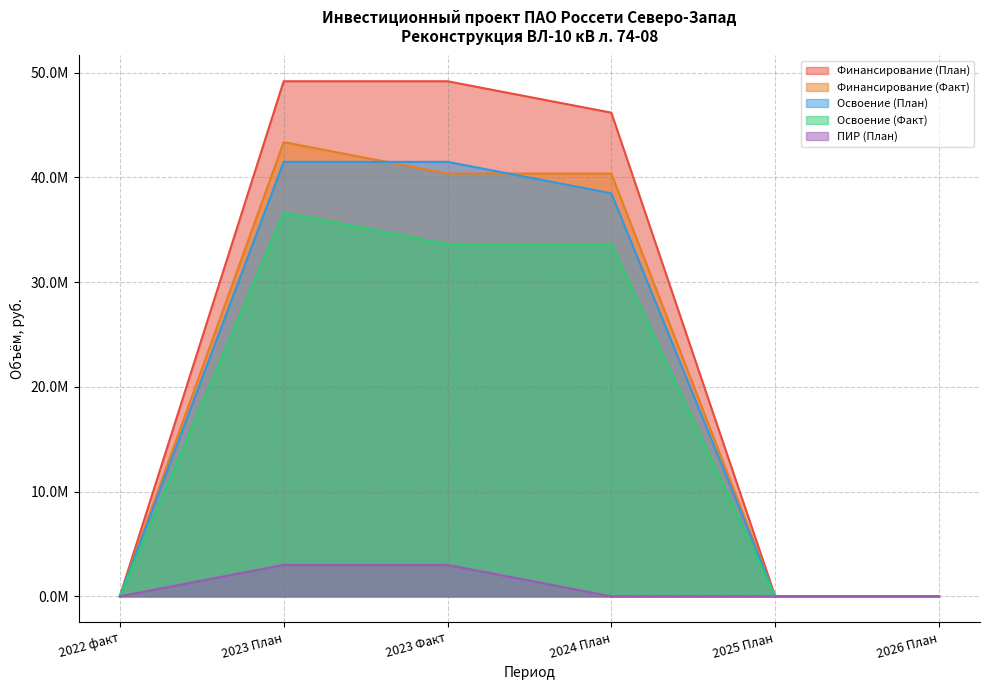

What is the sum of the Освоение (План) values at 2022 факт and 2023 Факт?

41479837